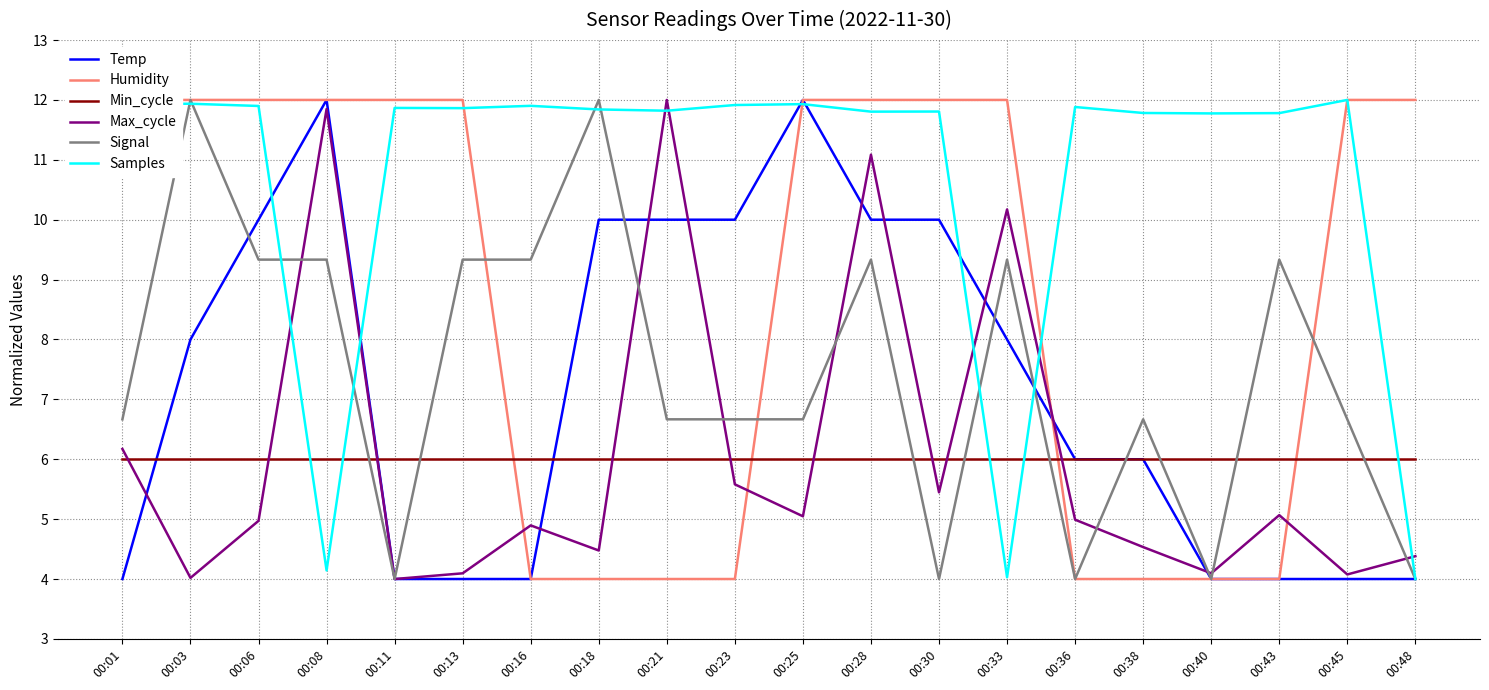

What is the maximum value shown in the chart?

12.0